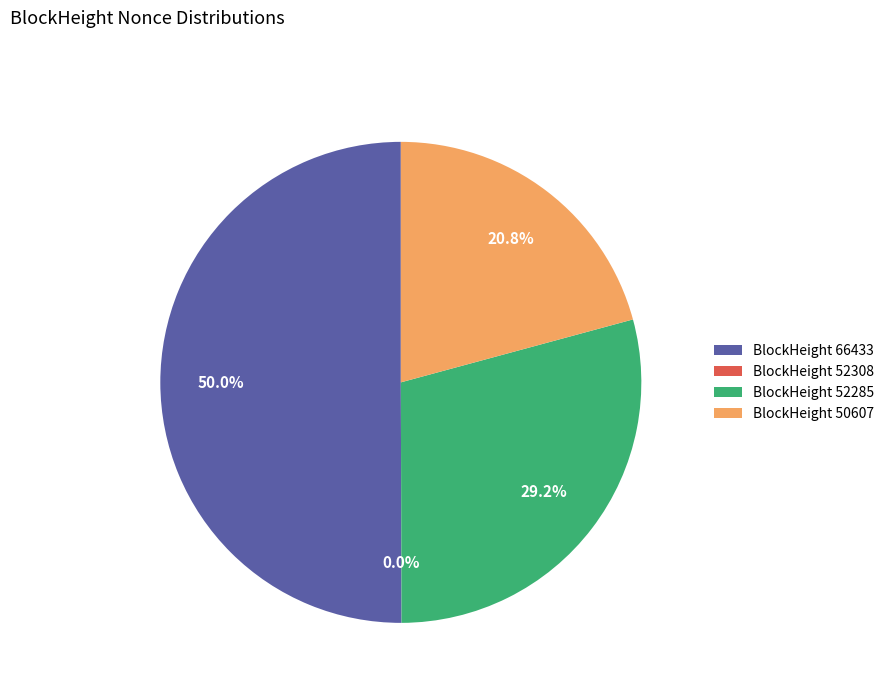

Combined, what portion of the pie is BlockHeight 50607 and BlockHeight 66433?

70.8%